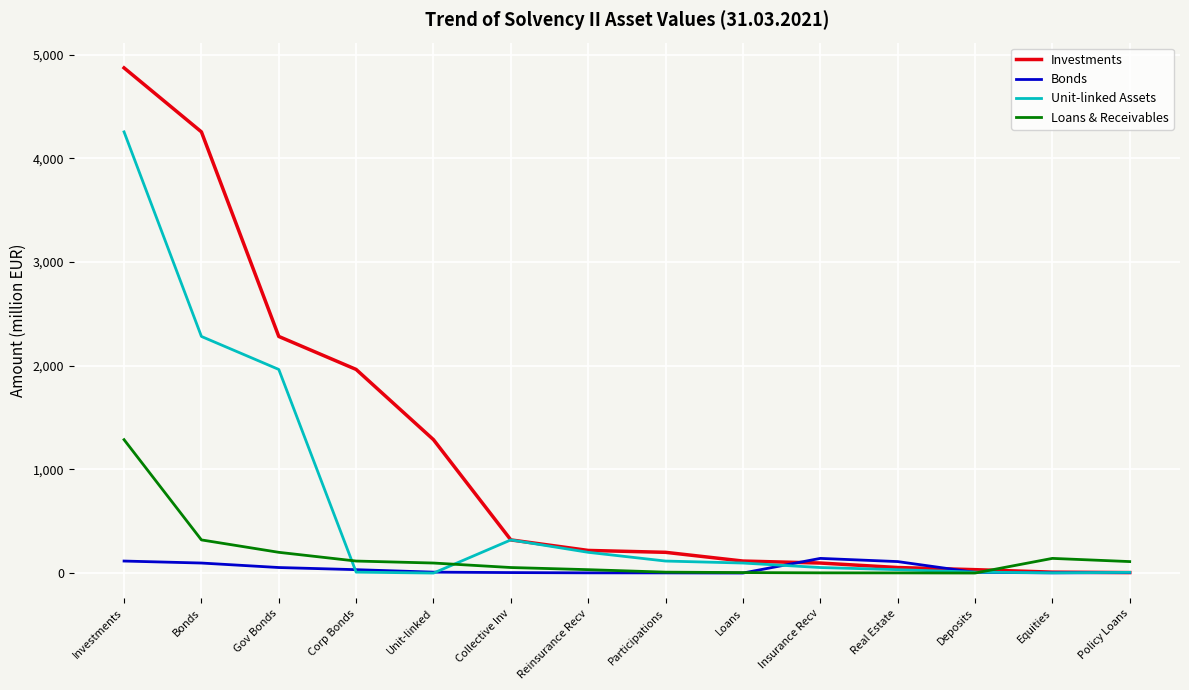

Rank the series by their maximum value, from highest to lowest.

Investments, Unit-linked Assets, Loans & Receivables, Bonds